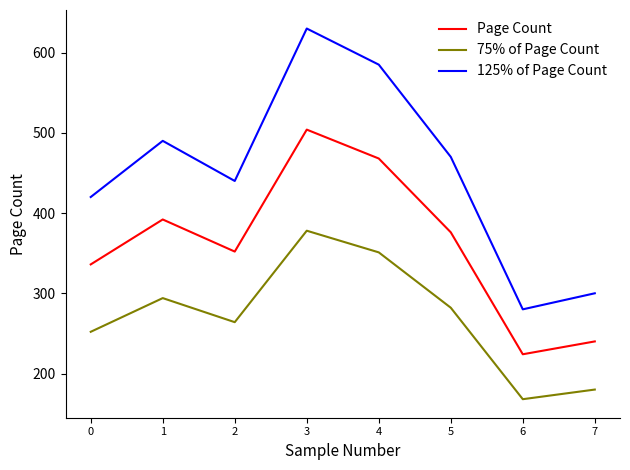

Between 3 and 4, which series saw the biggest shift?

125% of Page Count